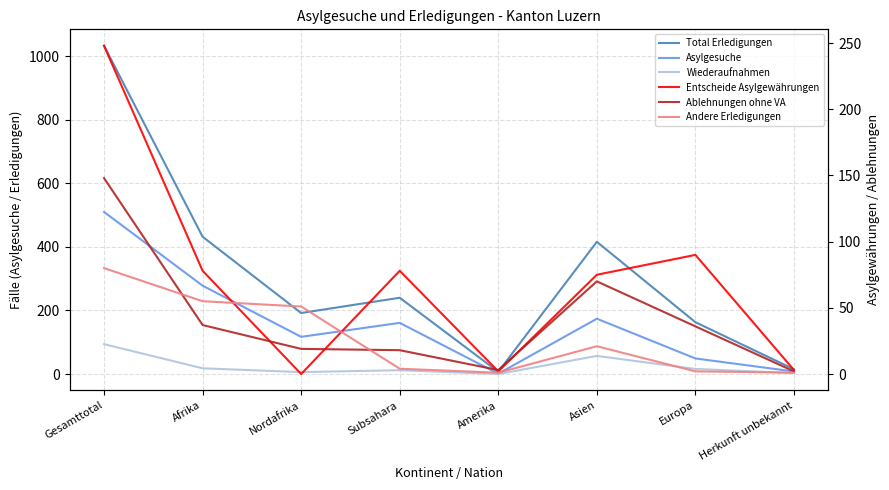

Reading left to right, transcribe all the data shown in this chart.

Total Erledigungen: 1033	432	192	240	7	416	163	15
Asylgesuche: 510	278	117	161	1	174	49	8
Wiederaufnahmen: 94	18	6	12	0	57	16	3
Entscheide Asylgewährungen: 248	78	0	78	2	75	90	3
Ablehnungen ohne VA: 148	37	19	18	3	70	36	2
Andere Erledigungen: 80	55	51	4	1	21	2	1